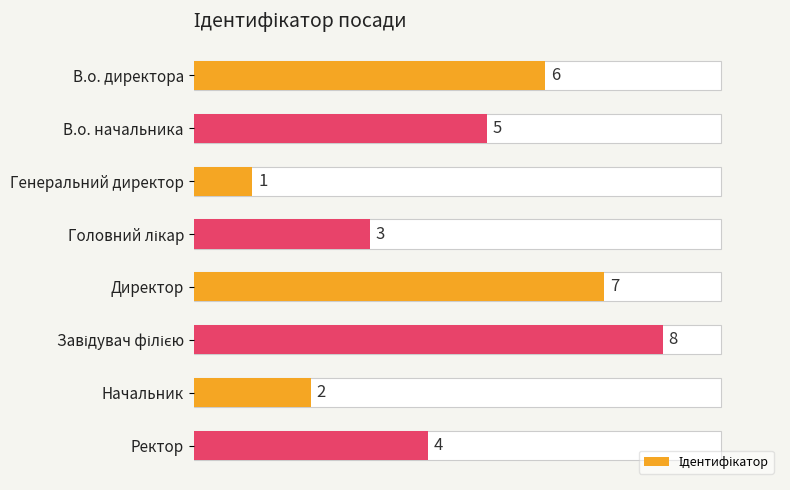

What is the sum of all values?

36